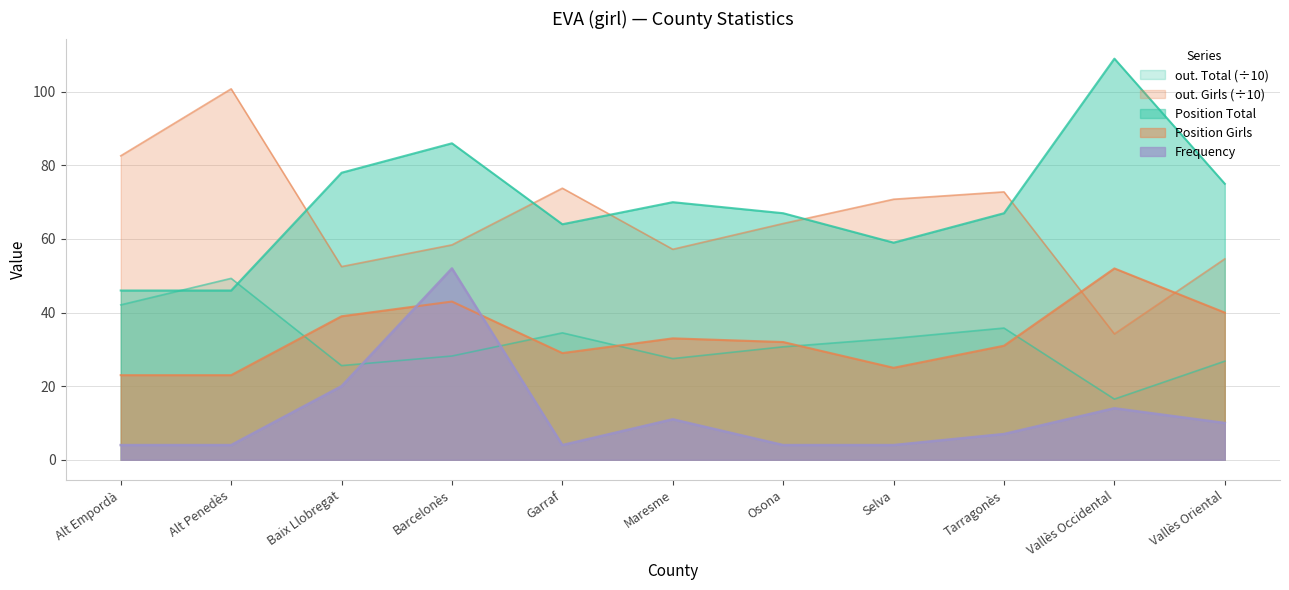

At which label is Frequency closest to 28?

Baix Llobregat